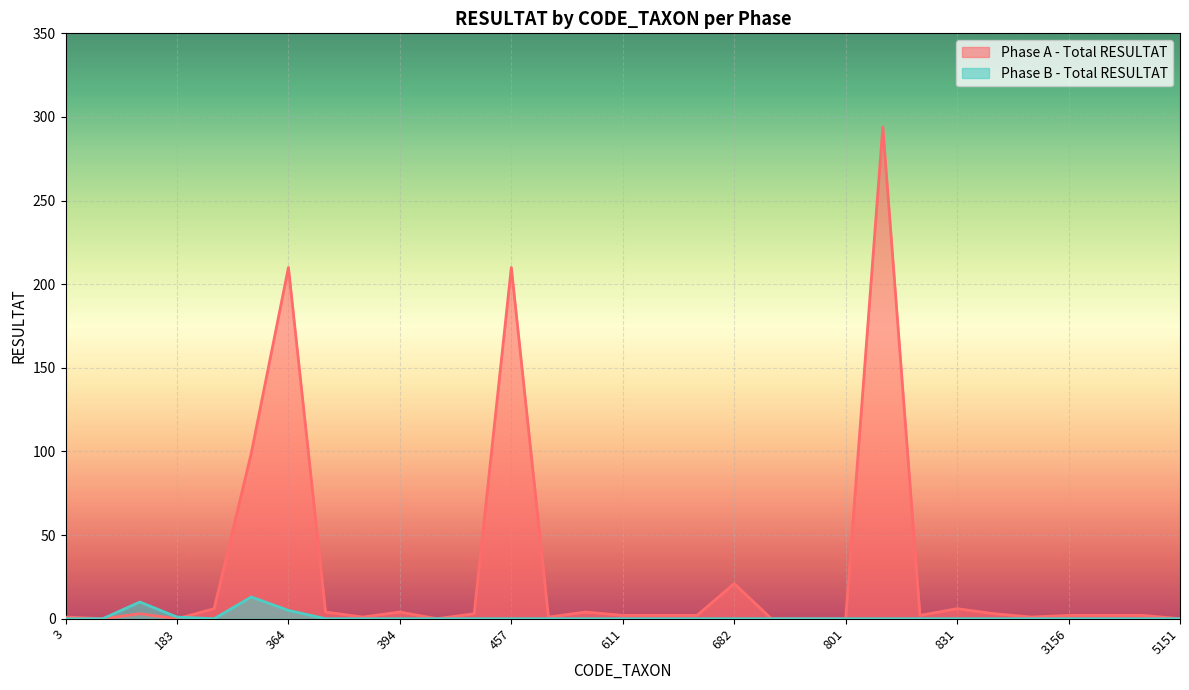

After their last crossing, which series has the higher values: Phase B - Total RESULTAT or Phase A - Total RESULTAT?

Phase A - Total RESULTAT